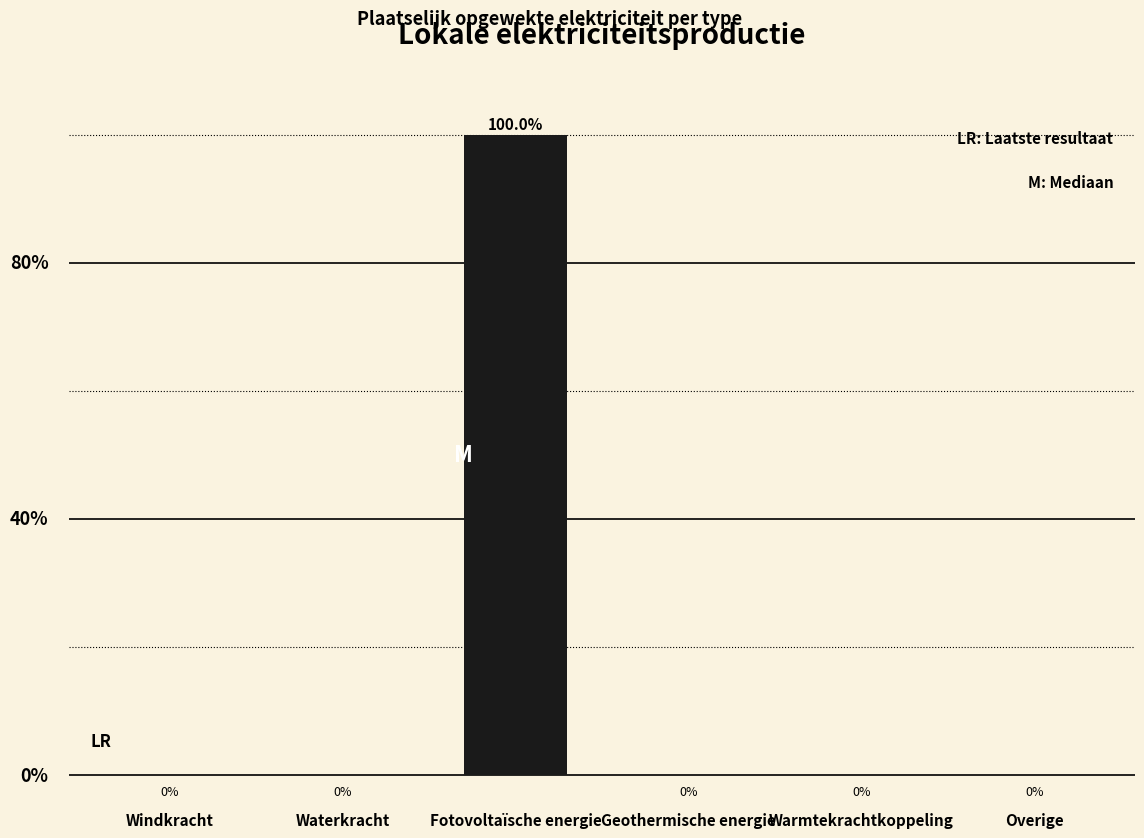

Which category has the highest value across all series?

Fotovoltaïsche energie